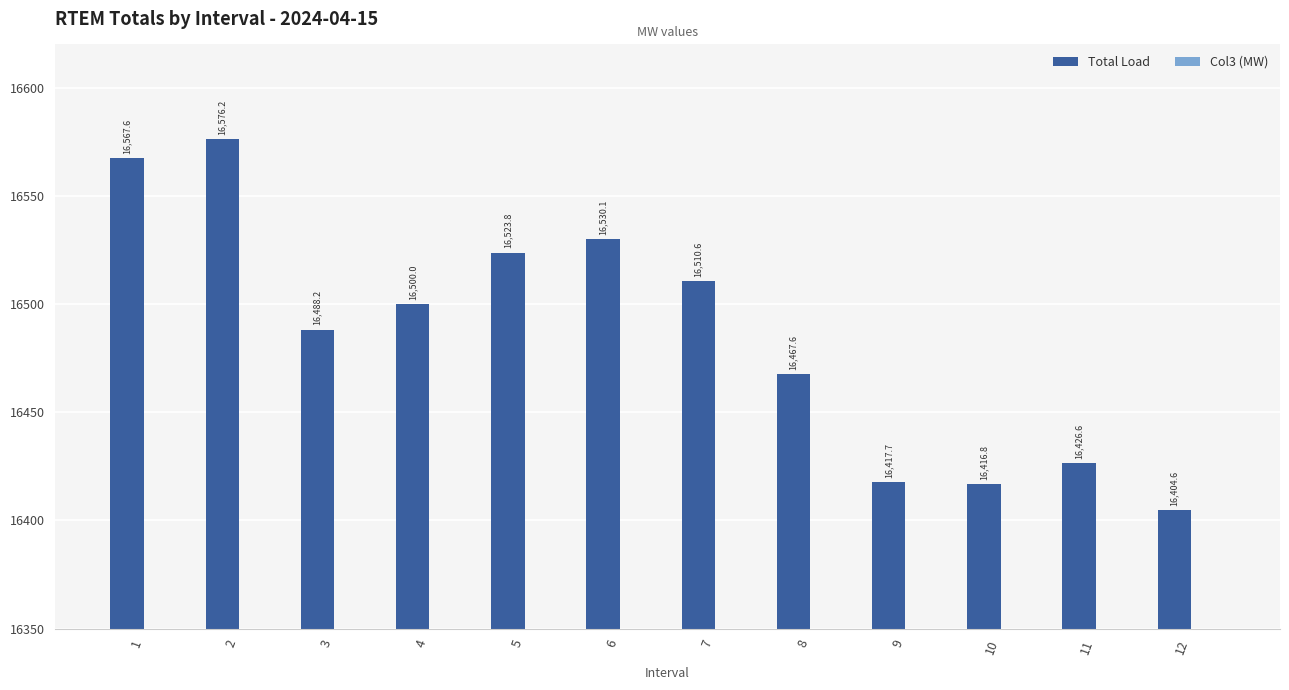

How many bars are there in total?

24